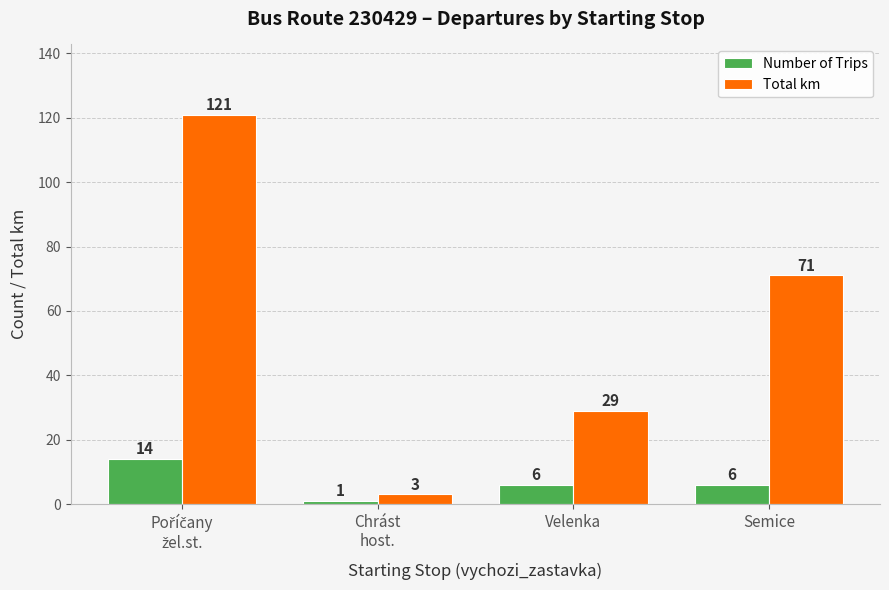

Which series has the widest spread of values?

Total km